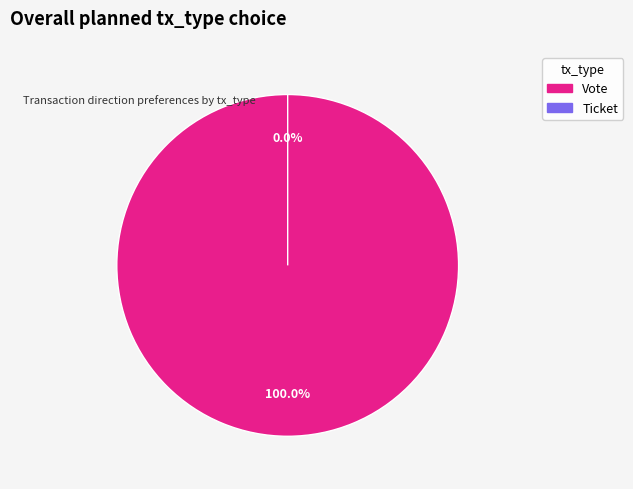

Which has a higher value, Vote or Ticket?

Vote